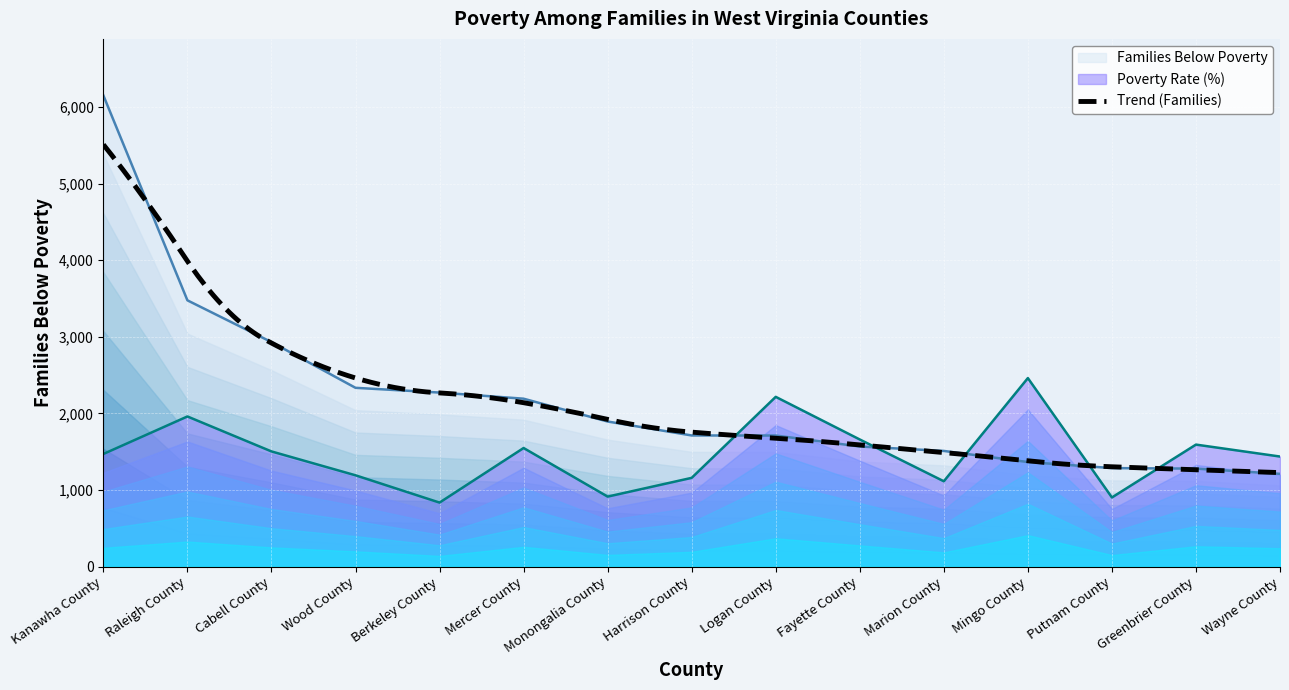

Which series has the largest range (max minus min)?

Families Below Poverty